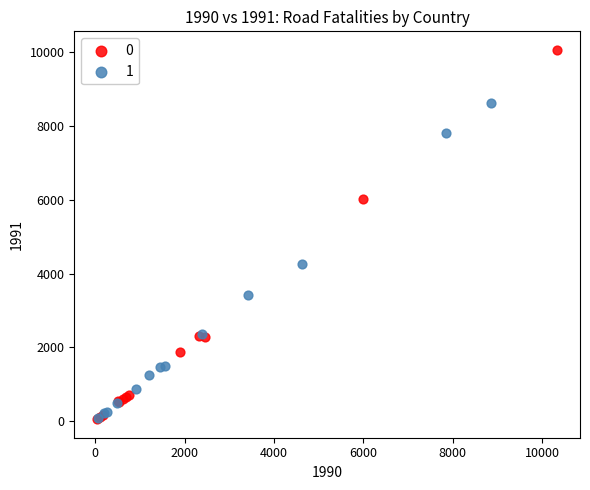

Which series contains the highest Y value?

0